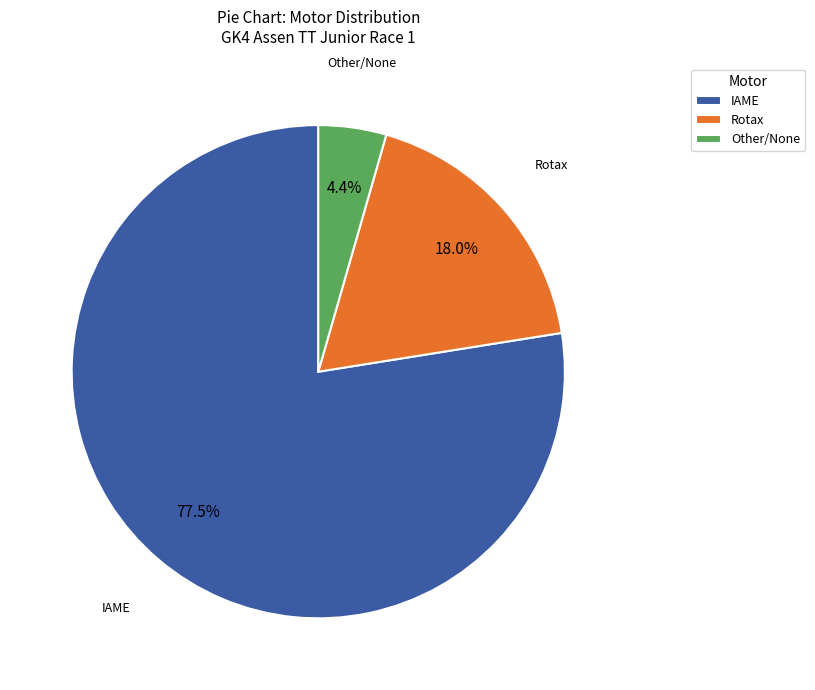

How many segments does this pie chart have?

3